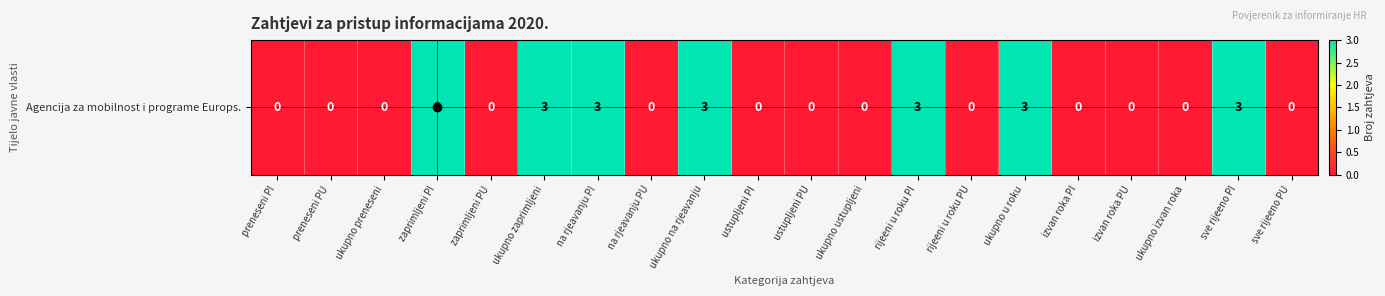

The chart shows a value of 1 at ukupno preneseni. True or false?

False